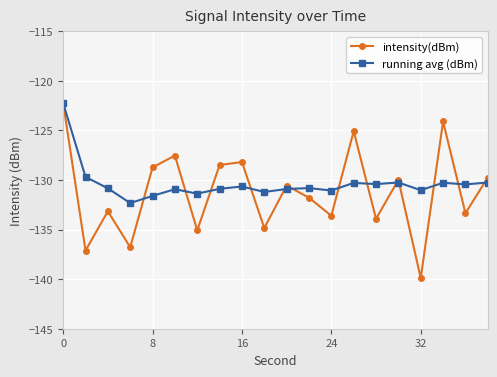

Which series has the widest spread of values?

intensity(dBm)